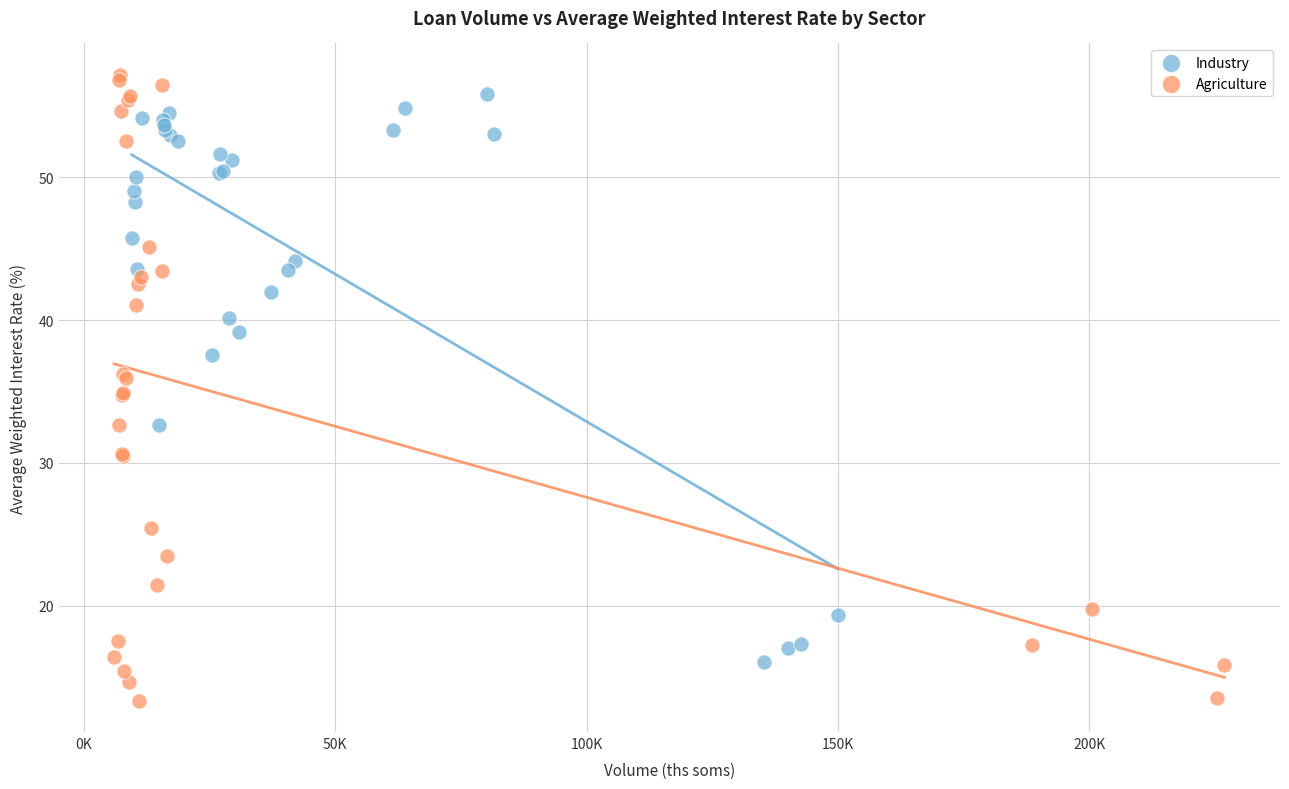

Which series has the widest spread of Y values?

Agriculture